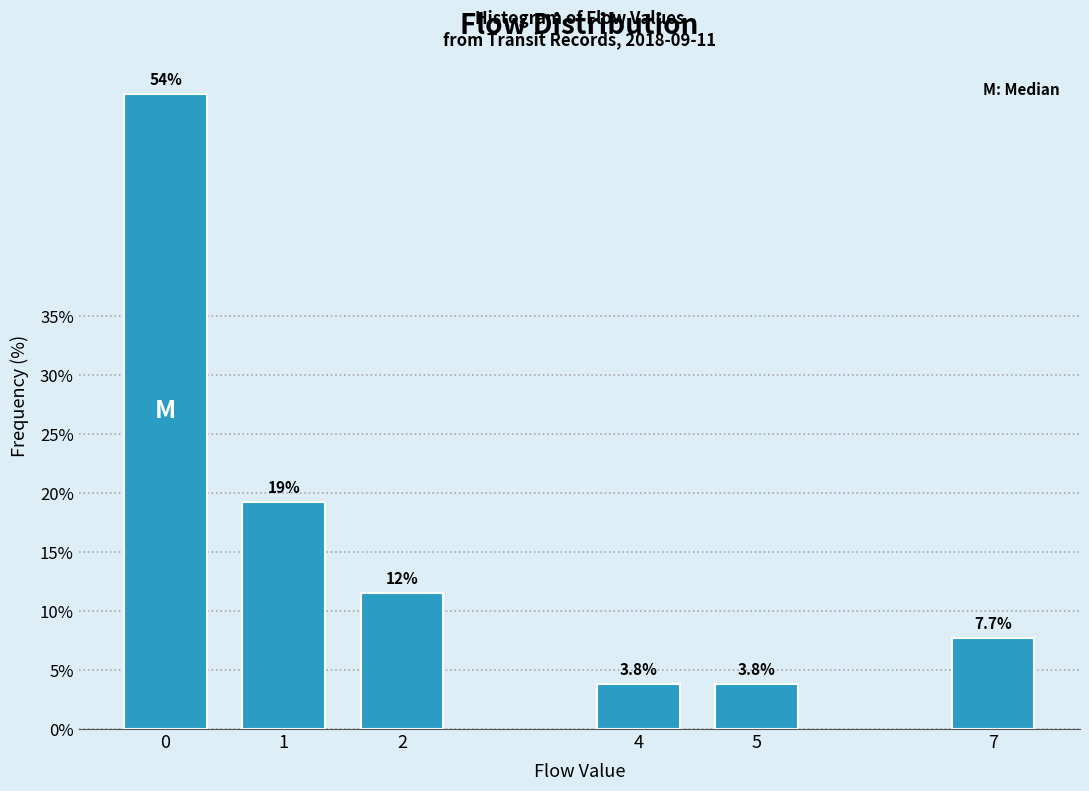

Reading right to left, transcribe all the data shown in this chart.

7.7	3.8	3.8	11.5	19.2	53.8